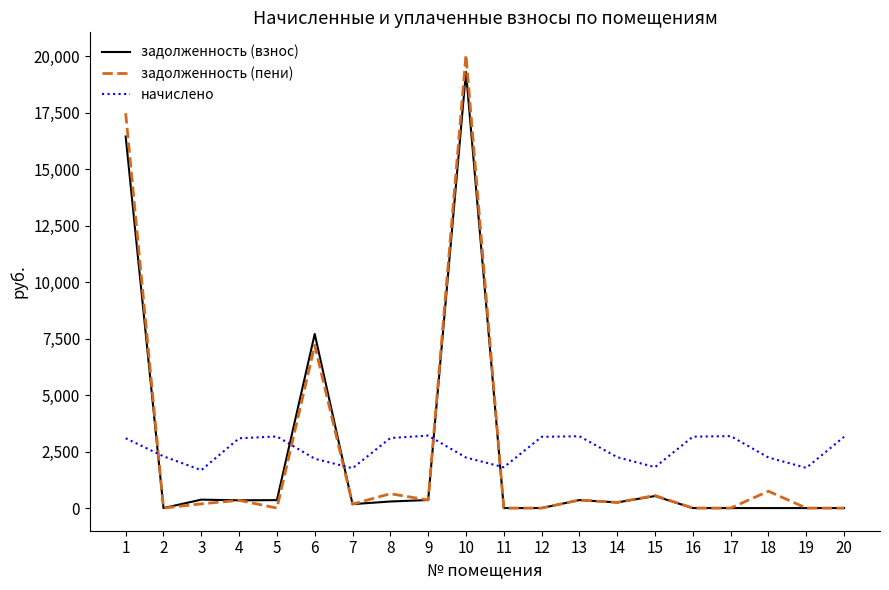

What is the total value across all series at 11?

1806.2